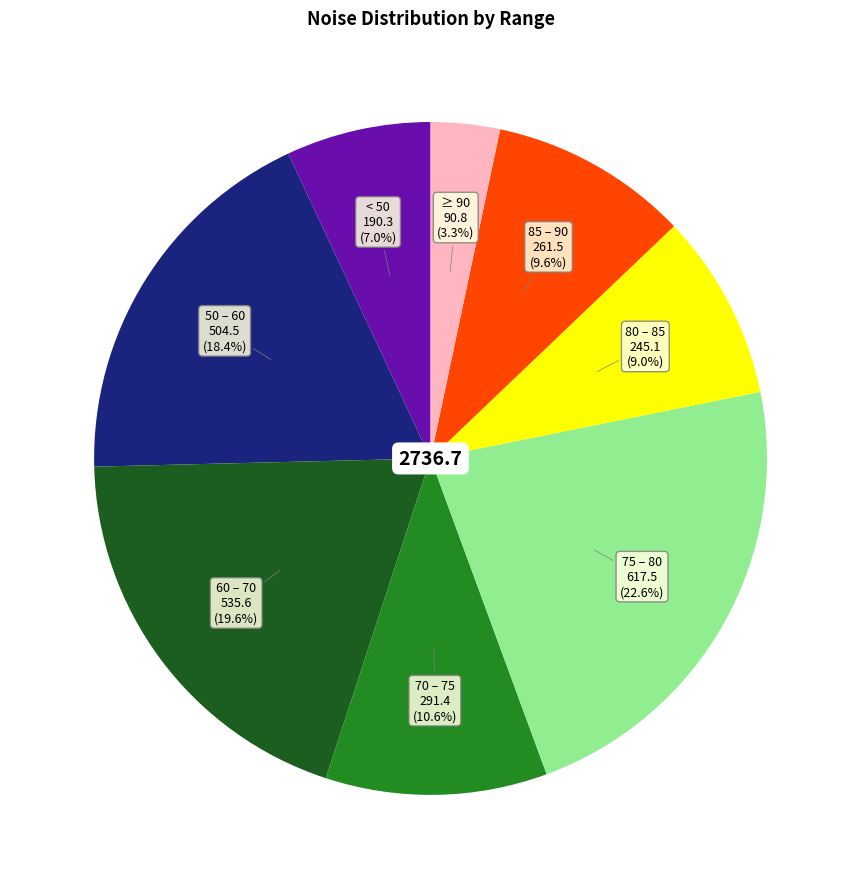

Between 75 – 80 and 80 – 85, which is larger?

75 – 80